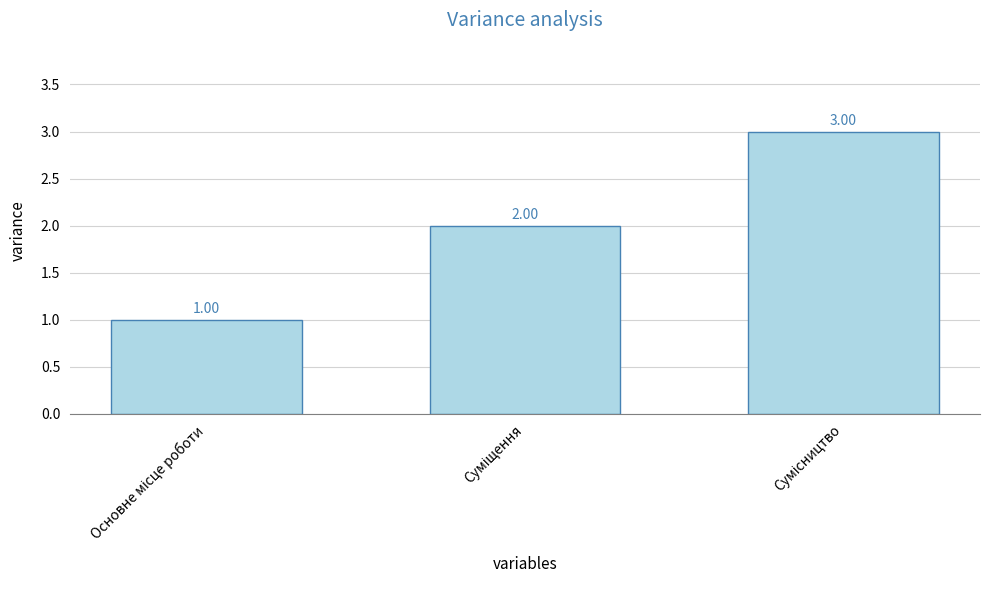

How many distinct data groups are displayed?

1